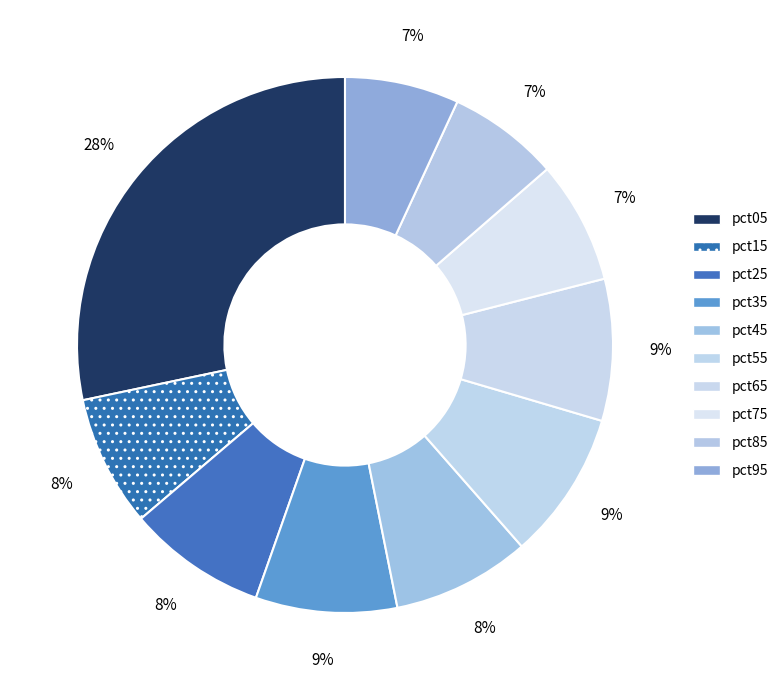

The pct55 slice represents 22% of the pie. True or false?

False